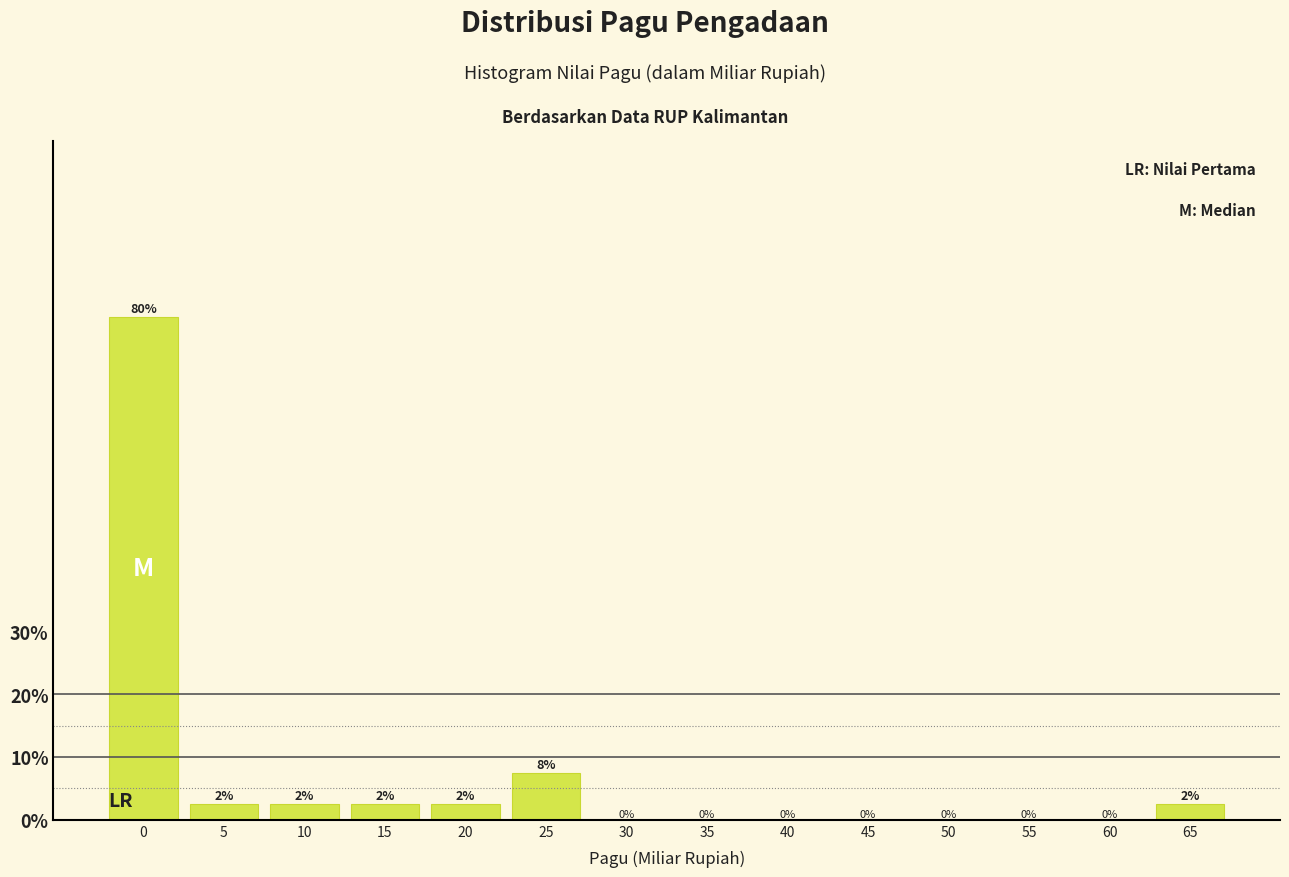

Approximately how many times larger is the value at 5 compared to 10?

1.0